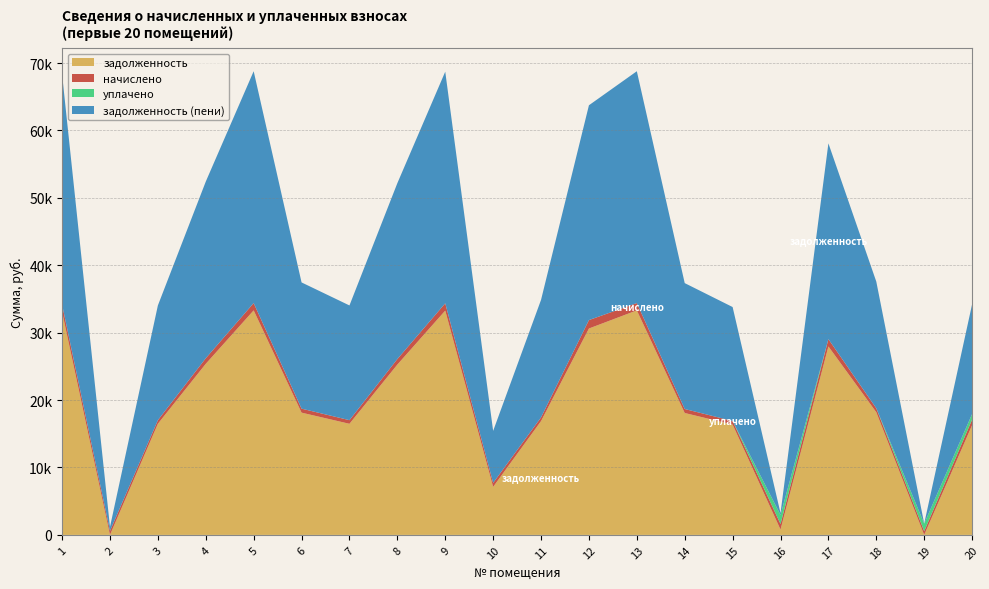

Reading right to left, what are all the values shown in this chart?

задолженность: 20=16276.1	19=0.0	18=18194.6	17=27959.6	16=790.3	15=16369.4	14=18086.2	13=33309.1	12=30620.2	11=16882.6	10=7123.5	9=33275.1	8=25267.0	7=16483.6	6=18137.4	5=33309.1	4=25381.1	3=16483.6	2=0.0	1=33080.9
начислено: 20=827.7	19=558.0	18=593.3	17=1086.2	16=827.7	15=533.8	14=591.5	13=1086.2	12=1249.9	11=550.6	10=591.5	9=1086.2	8=824.0	7=537.5	6=591.5	5=1086.2	4=827.7	3=537.5	2=591.5	1=1078.8
уплачено: 20=827.7	19=1116.0	18=0.0	17=0.0	16=1342.1	15=0.0	14=0.0	13=0.0	12=0.0	11=0.0	10=0.0	9=0.0	8=0.0	7=0.0	6=0.0	5=0.0	4=0.0	3=0.0	2=0.0	1=0.0
задолженность (пени): 20=16276.1	19=0.0	18=18788.0	17=29045.8	16=275.9	15=16903.3	14=18677.7	13=34395.4	12=31870.1	11=17433.1	10=7714.9	9=34361.3	8=26090.9	7=17021.1	6=18728.9	5=34395.4	4=26208.8	3=17021.1	2=589.2	1=34159.7